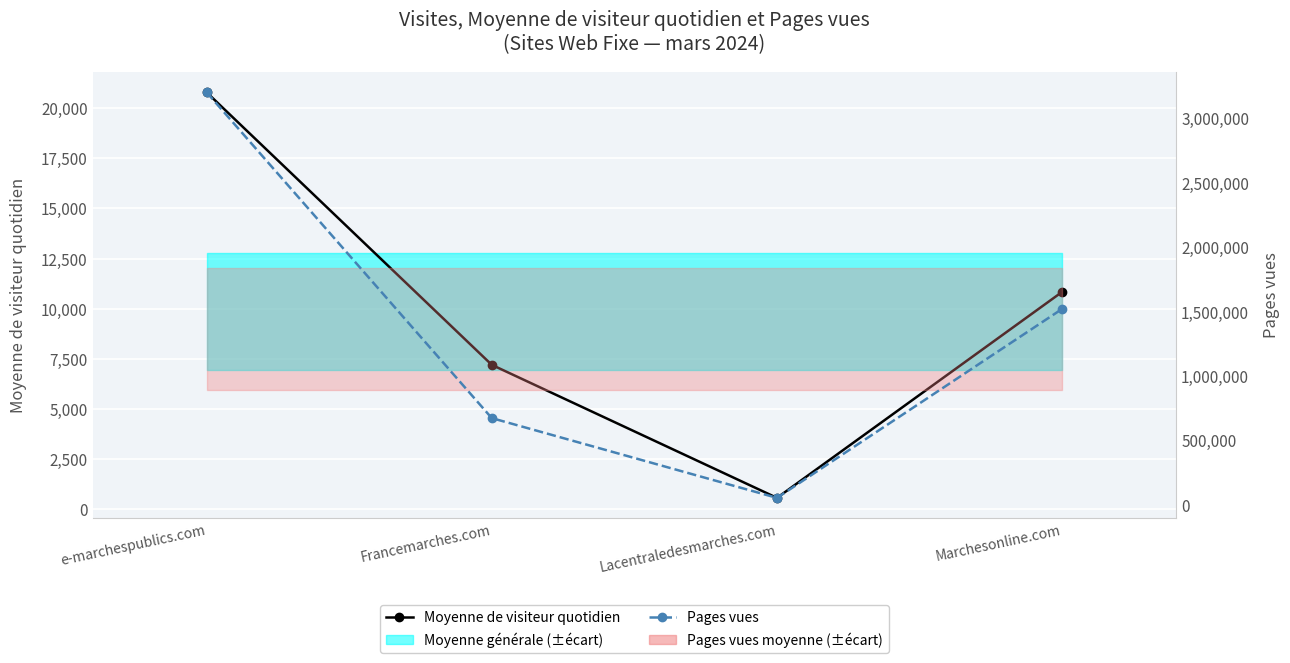

Is it true that Pages vues equals 53810 at Lacentraledesmarches.com?

True